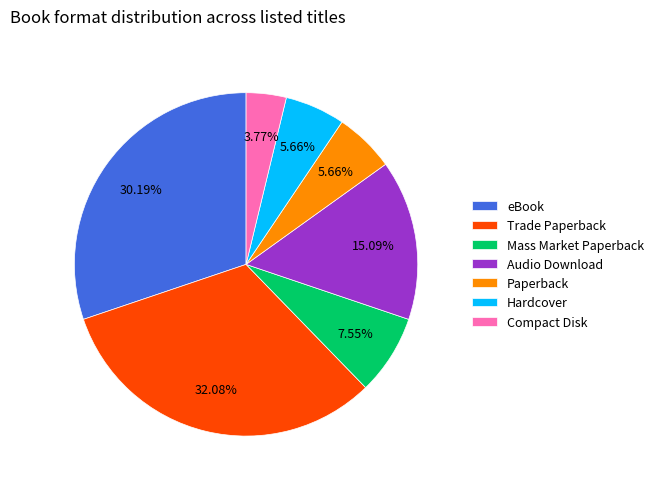

Which slice is the smallest?

Compact Disk